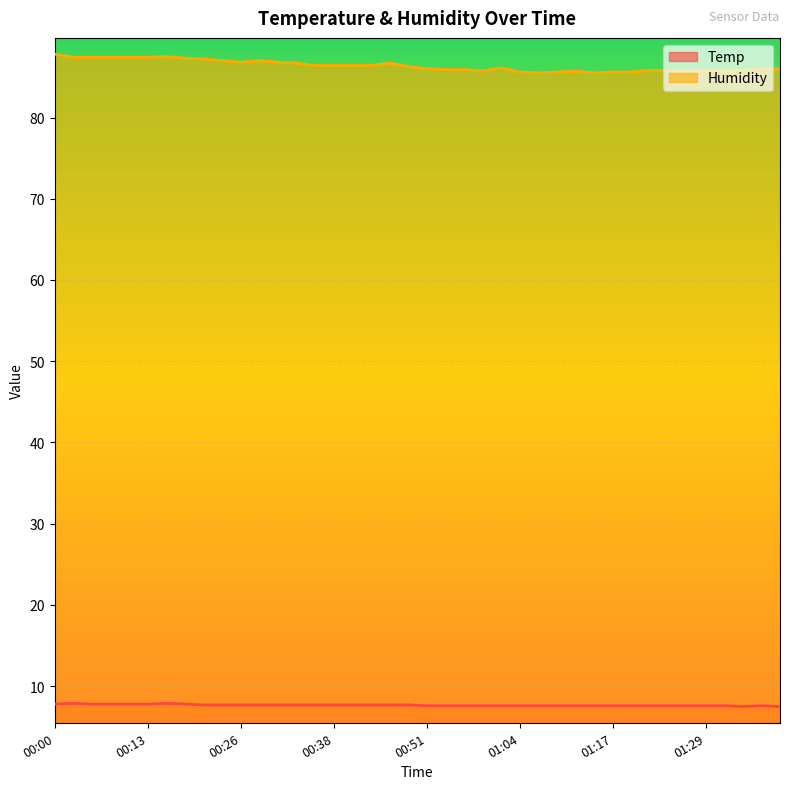

What is the value of the Temp point at the 9th from the left?

7.7